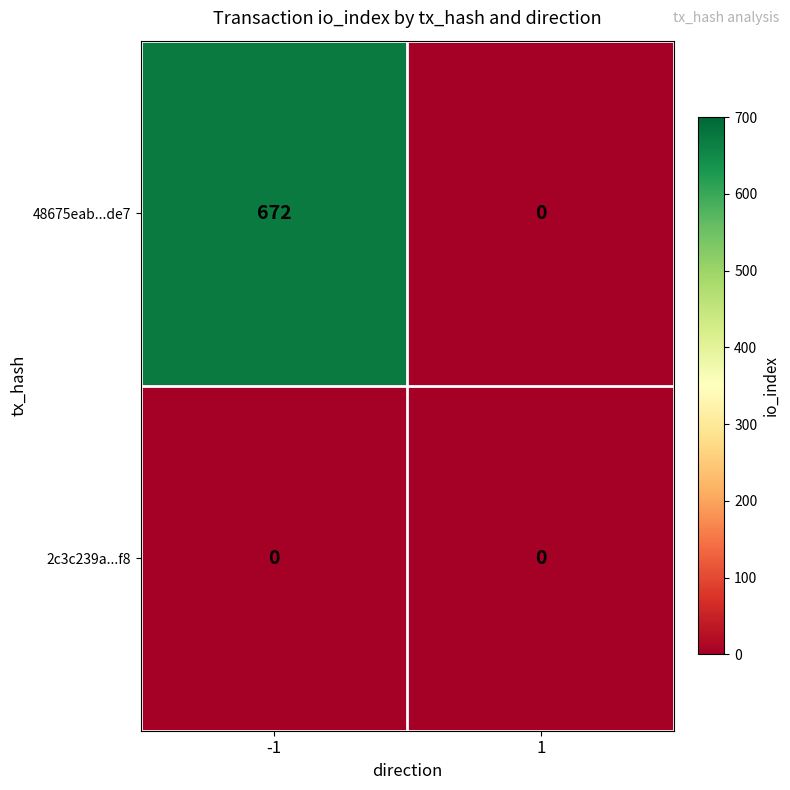

What is the total value across all series at -1?

672